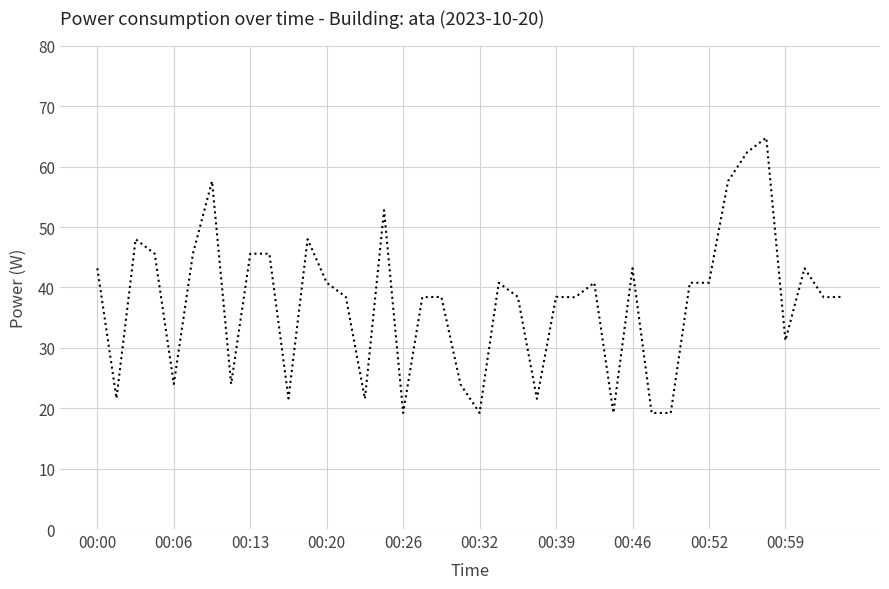

Reading left to right, list all the values displayed in this chart.

43.2	21.6	48.0	45.6	24.0	45.6	57.6	24.0	45.6	45.6	21.6	48.0	40.8	38.4	21.6	52.8	19.2	38.4	38.4	24.0	19.2	40.8	38.4	21.6	38.4	38.4	40.8	19.2	43.2	19.2	19.2	40.8	40.8	57.6	62.4	64.8	31.2	43.2	38.4	38.4